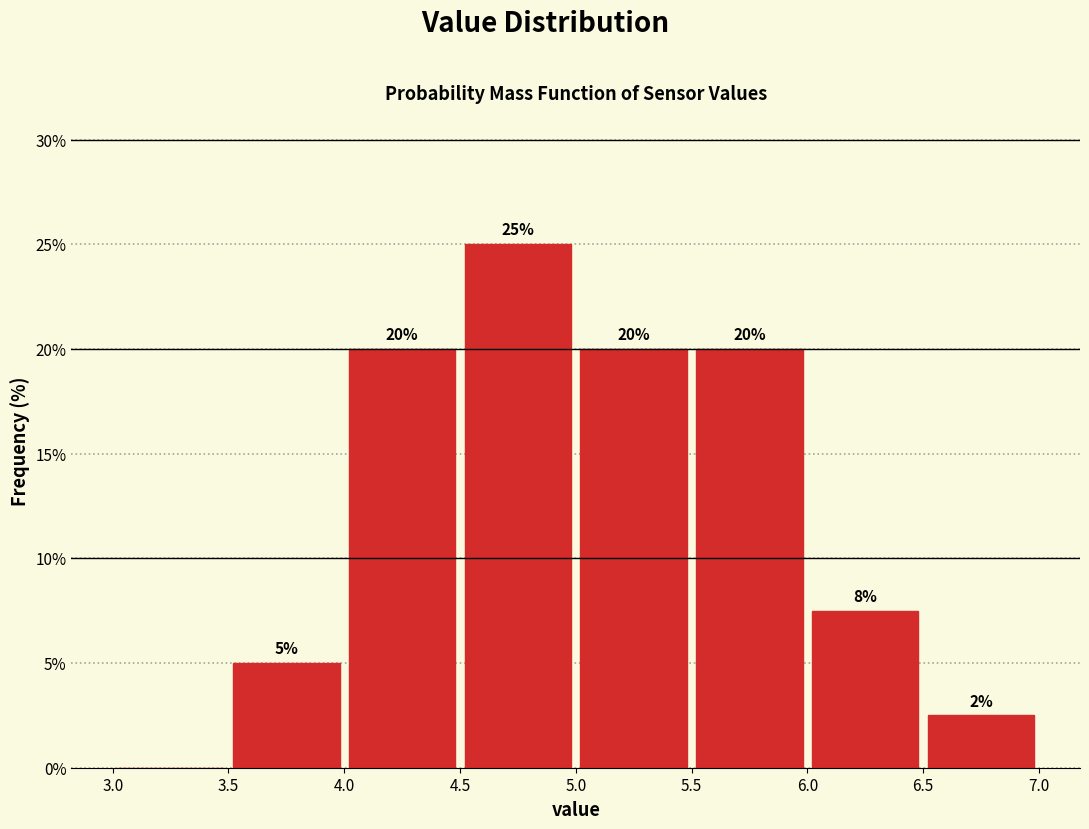

Over which range of the x-axis is the bar tallest?

4.5 to 5.0